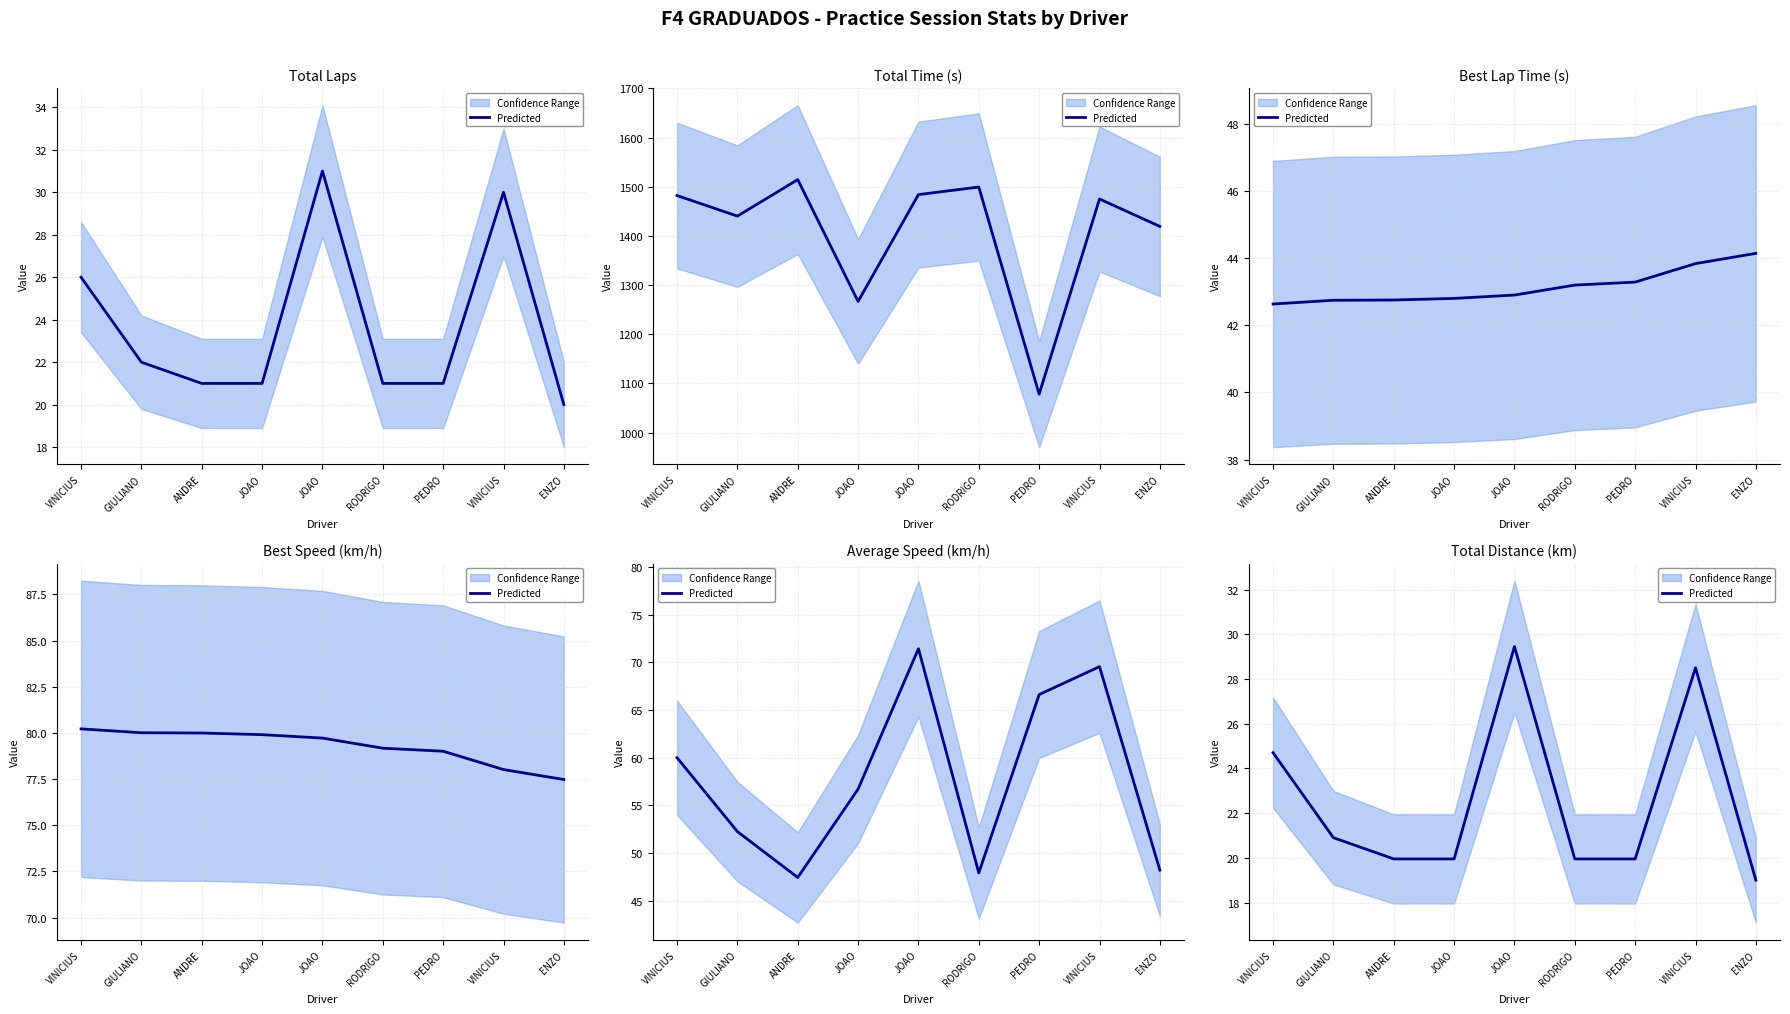

How many categories are shown in the chart?

9